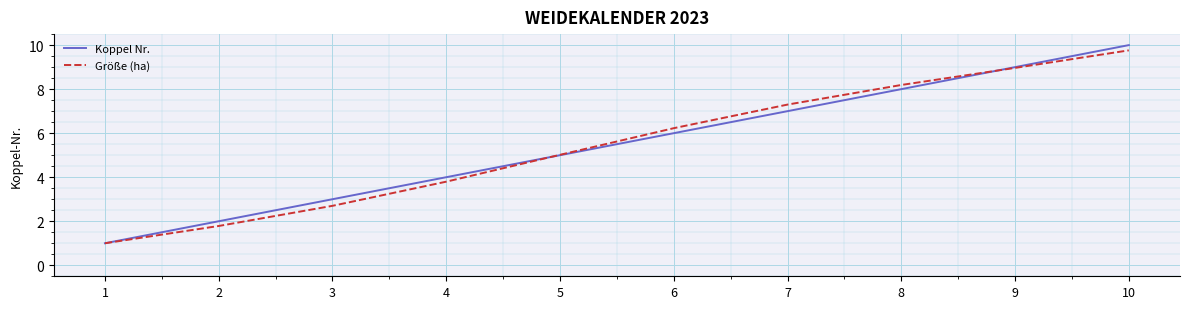

Is the value of Koppel Nr. at 7 greater than the value of Größe (ha) at 2?

Yes